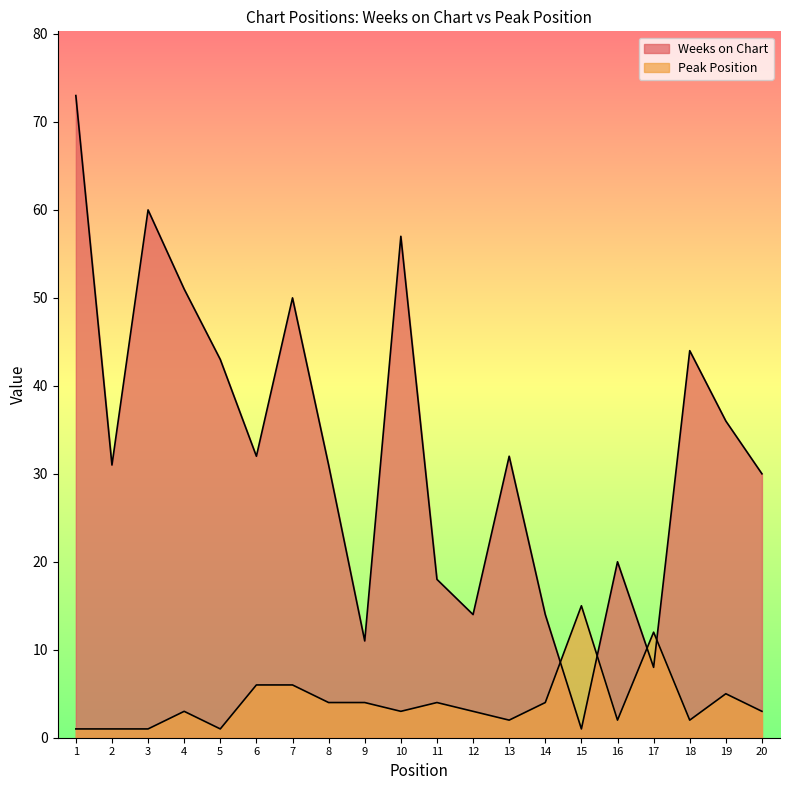

Which category has the lowest value in the Peak Position series?

1